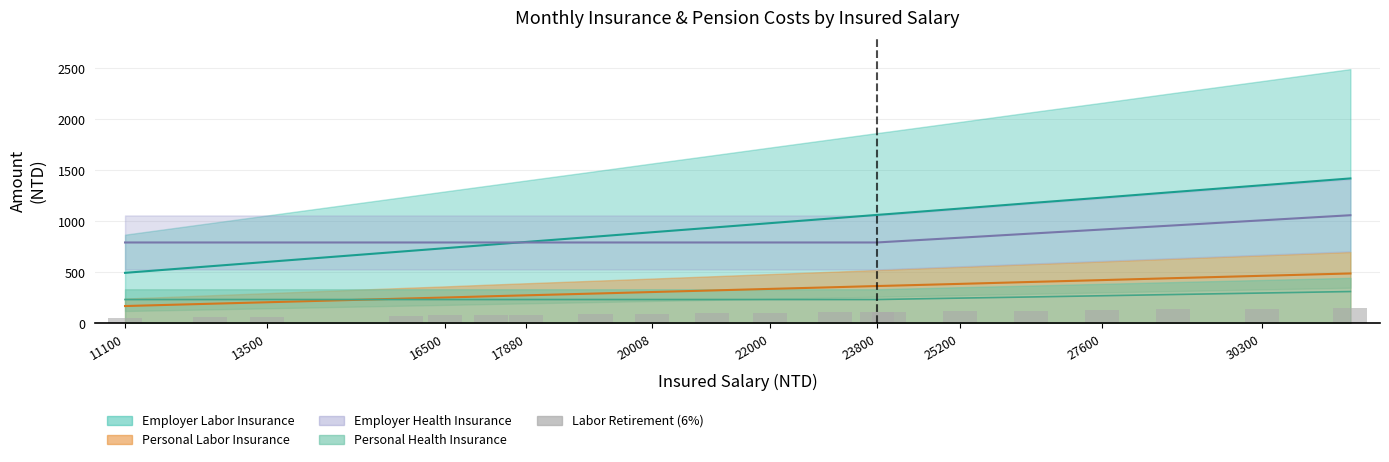

The value at 19 is 241.7. True or false?

False